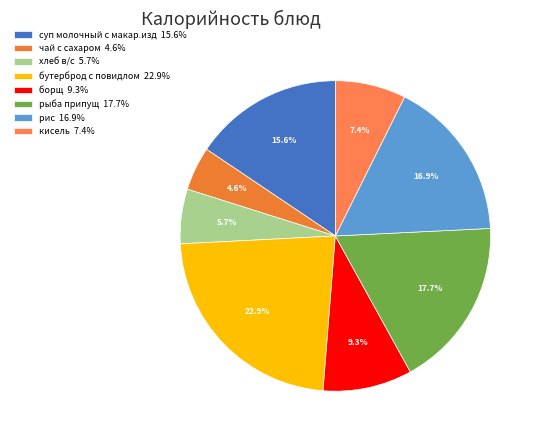

Does хлеб в/с represent more than half of the total?

No